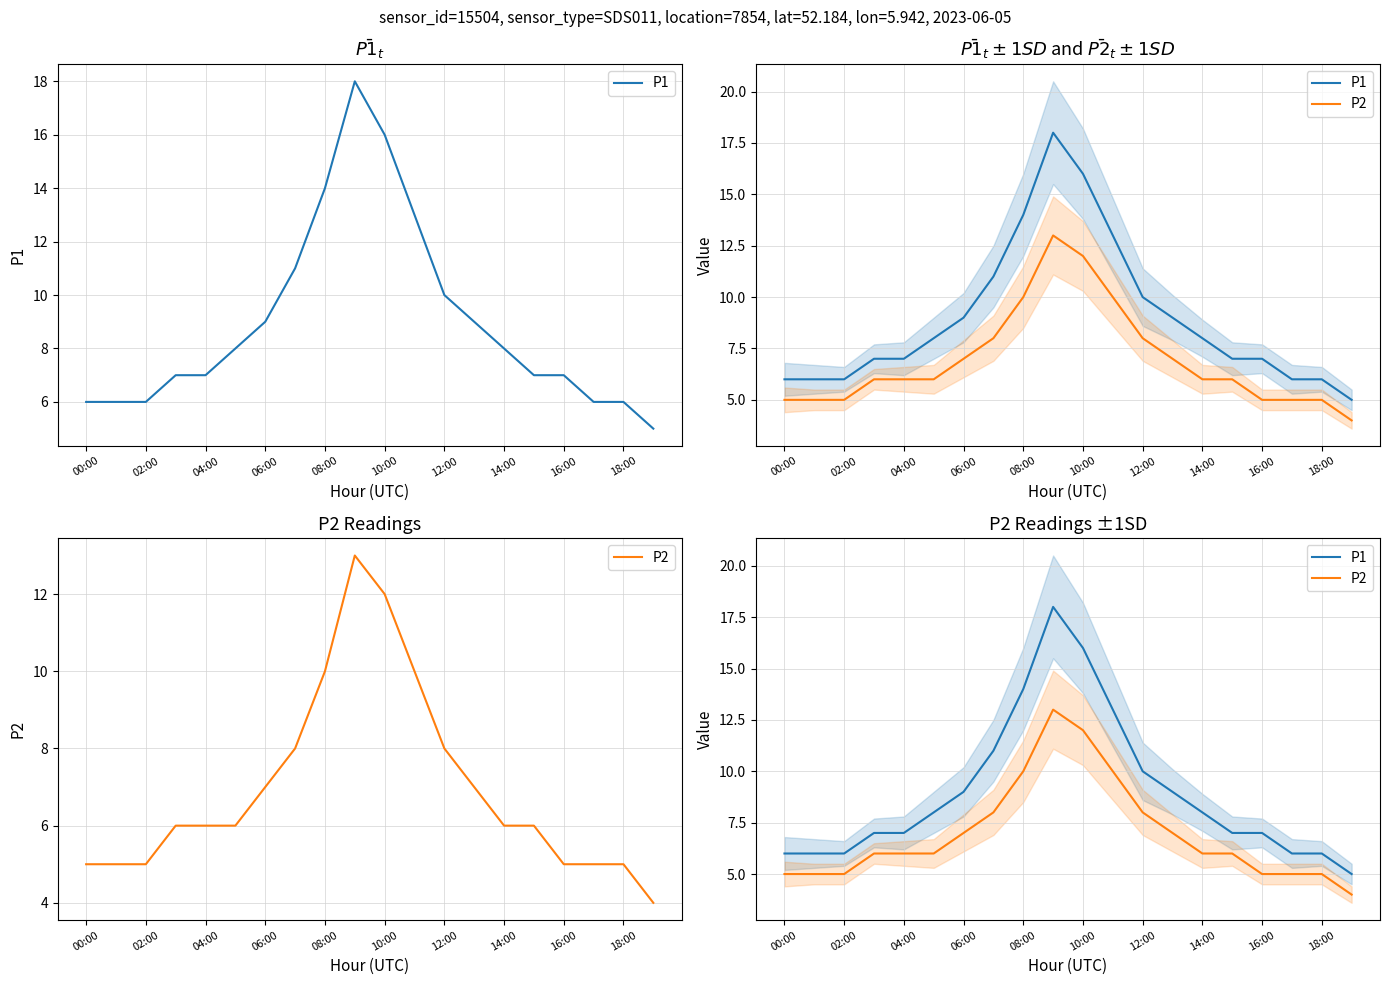

True or false: P1 and P2 intersect in this chart.

False